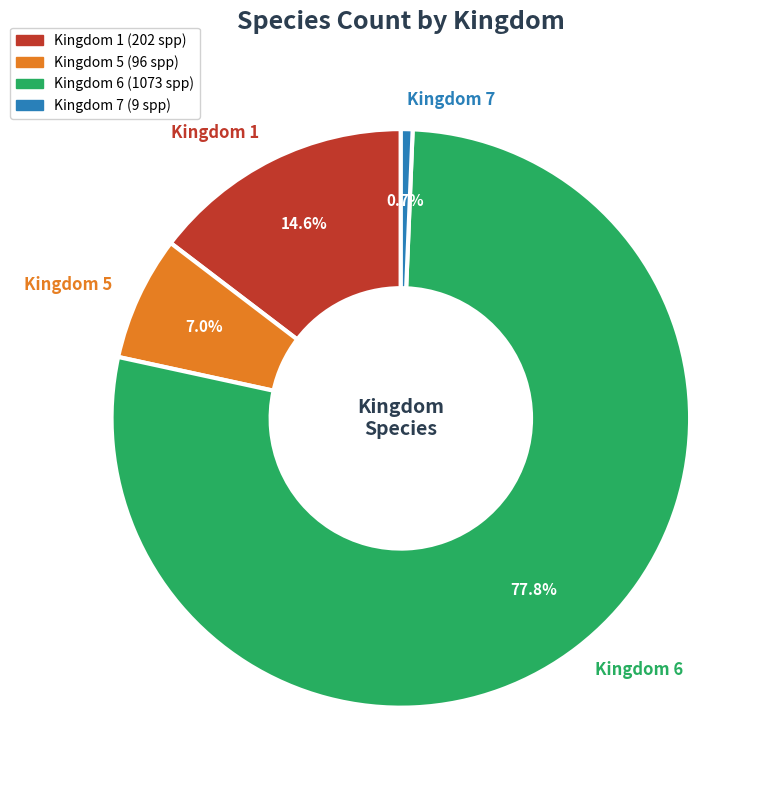

Does any single category account for the majority?

Yes